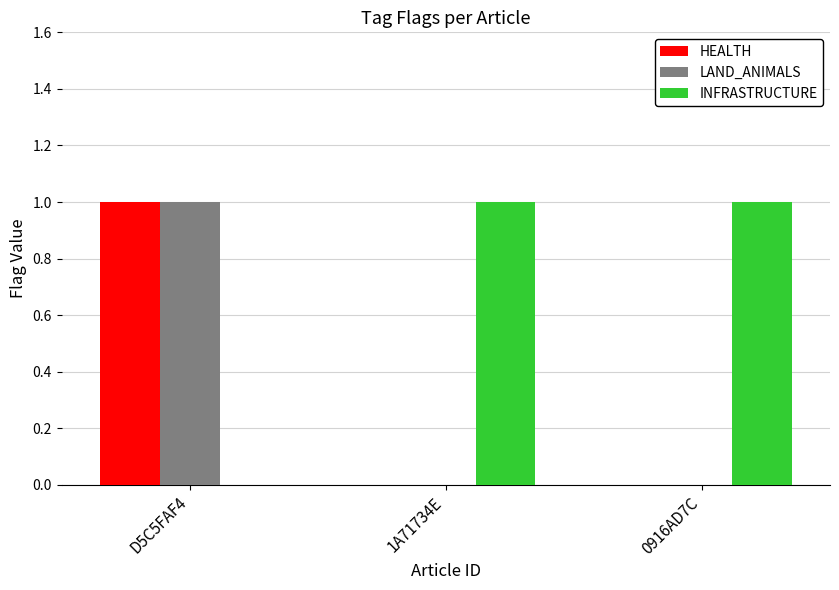

True or false: INFRASTRUCTURE has a value of 2 at 1A71734E.

False